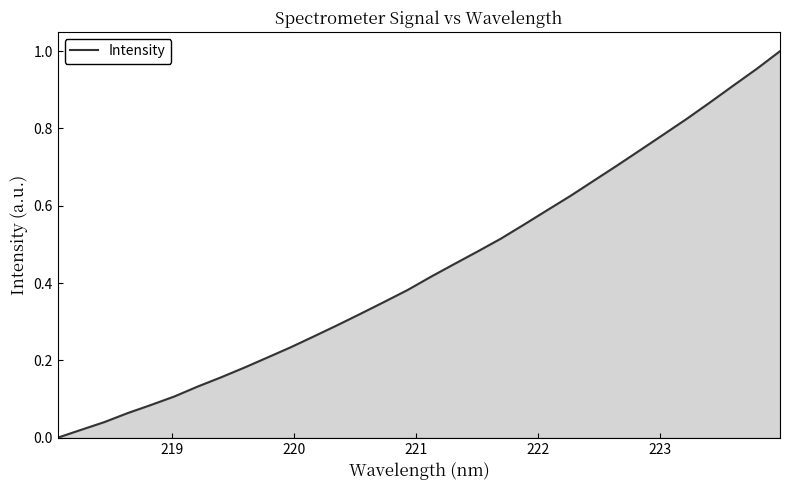

Does the chart have visible grid lines?

No